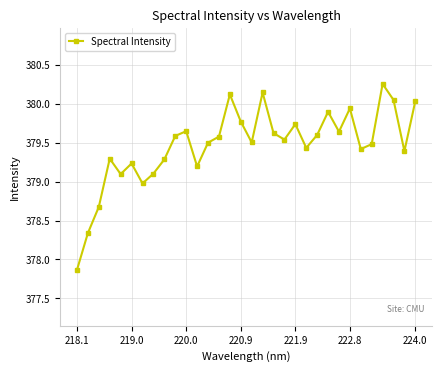

What is the value of the 7th point from the left?

379.0